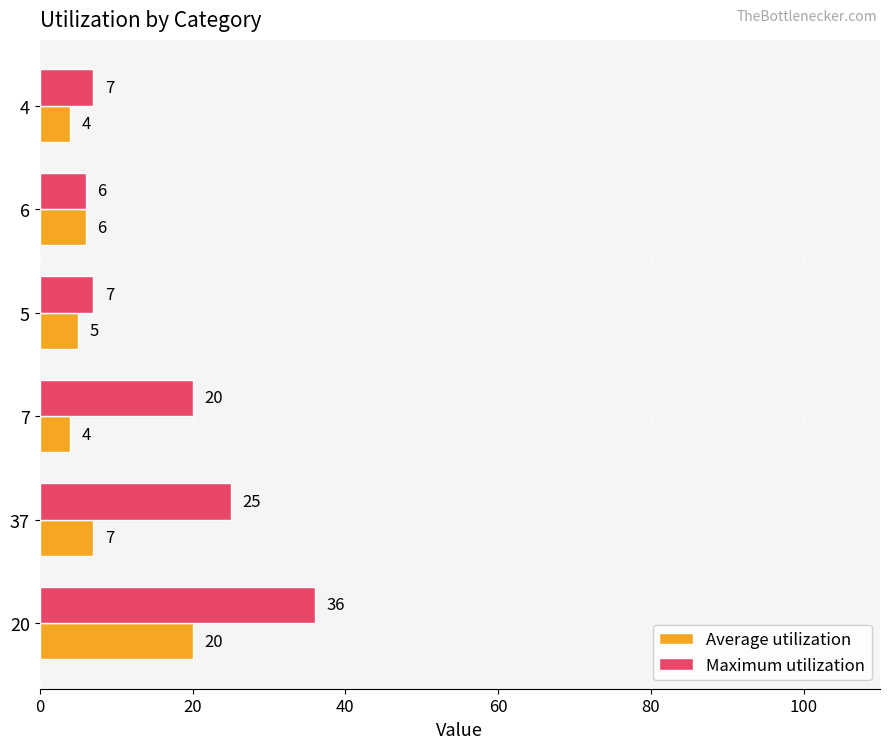

Is the value of Average utilization at 20 greater than the value of Maximum utilization at 6?

Yes